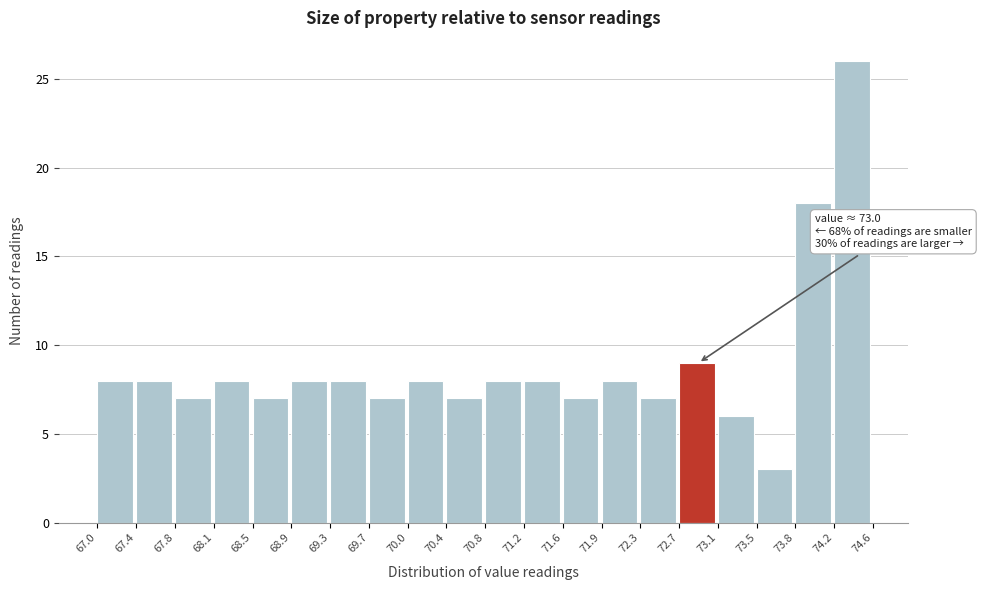

Over which range of the x-axis is the bar tallest?

74.2 to 74.6